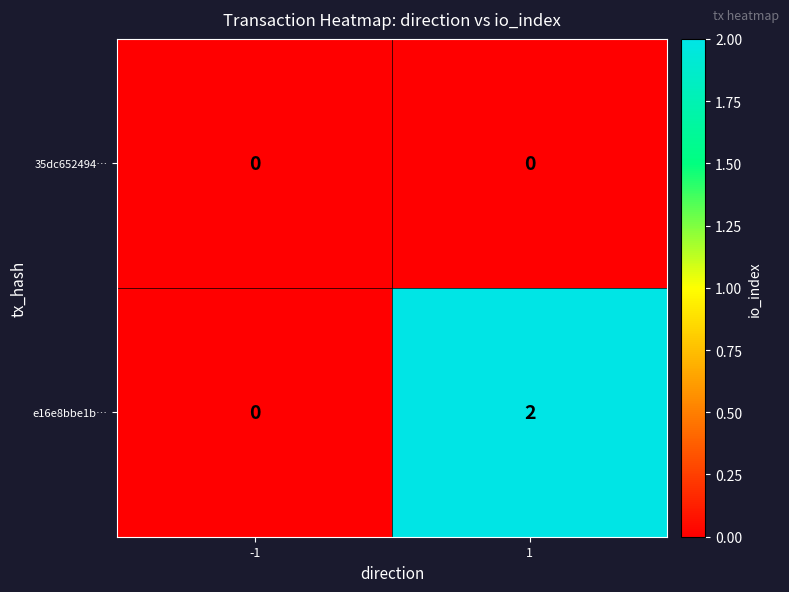

Which series has the largest range (max minus min)?

e16e8bbe1b…